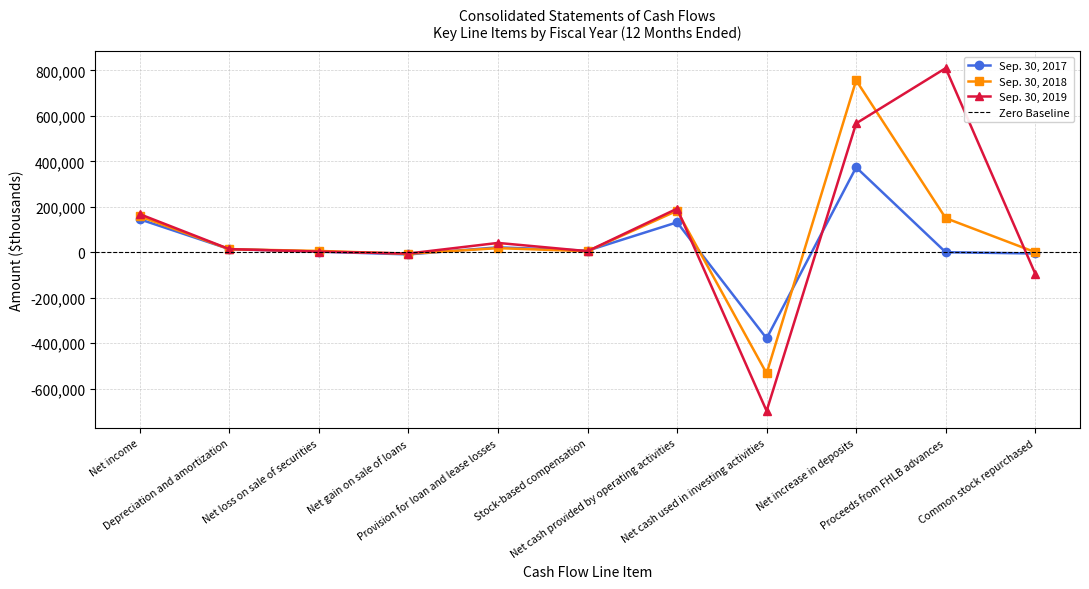

Read the Sep. 30, 2019 value at Net cash provided by operating activities.

191659